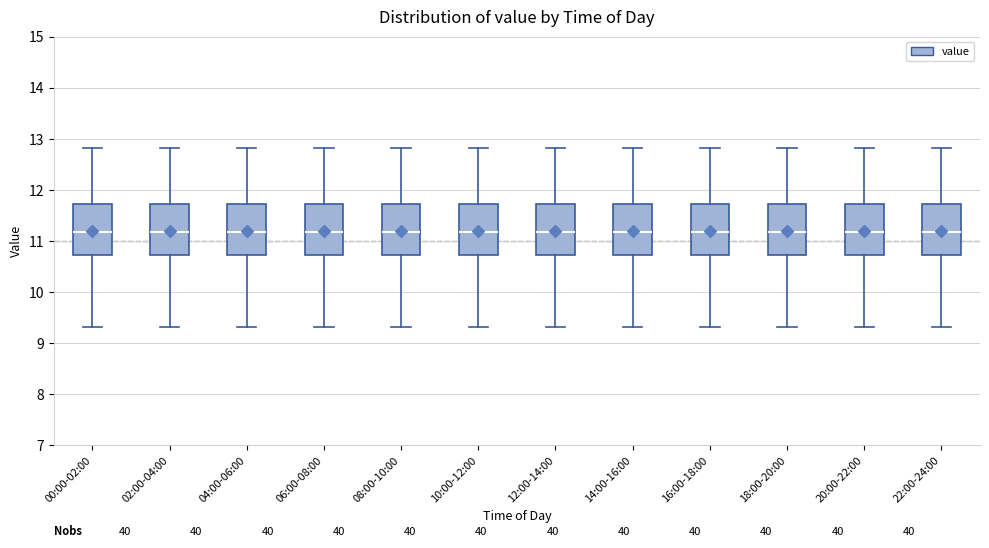

Reading left to right, read every box against the y-axis: the position of its median line, the range the box covers, and the ends of its whiskers. The values are not printed on the chart, so give them approximately, as read against the axis.

00:00-02:00: median 11.2, box 10.7 to 11.7, whiskers 9.3 to 12.8
02:00-04:00: median 11.2, box 10.7 to 11.7, whiskers 9.3 to 12.8
04:00-06:00: median 11.2, box 10.7 to 11.7, whiskers 9.3 to 12.8
06:00-08:00: median 11.2, box 10.7 to 11.7, whiskers 9.3 to 12.8
08:00-10:00: median 11.2, box 10.7 to 11.7, whiskers 9.3 to 12.8
10:00-12:00: median 11.2, box 10.7 to 11.7, whiskers 9.3 to 12.8
12:00-14:00: median 11.2, box 10.7 to 11.7, whiskers 9.3 to 12.8
14:00-16:00: median 11.2, box 10.7 to 11.7, whiskers 9.3 to 12.8
16:00-18:00: median 11.2, box 10.7 to 11.7, whiskers 9.3 to 12.8
18:00-20:00: median 11.2, box 10.7 to 11.7, whiskers 9.3 to 12.8
20:00-22:00: median 11.2, box 10.7 to 11.7, whiskers 9.3 to 12.8
22:00-24:00: median 11.2, box 10.7 to 11.7, whiskers 9.3 to 12.8